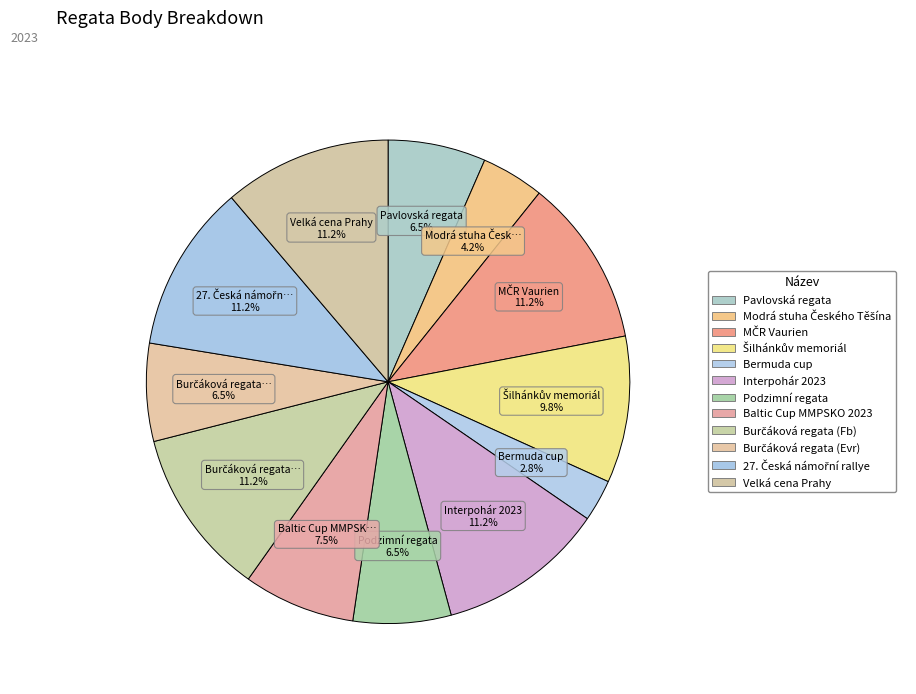

Does any single category account for the majority?

No